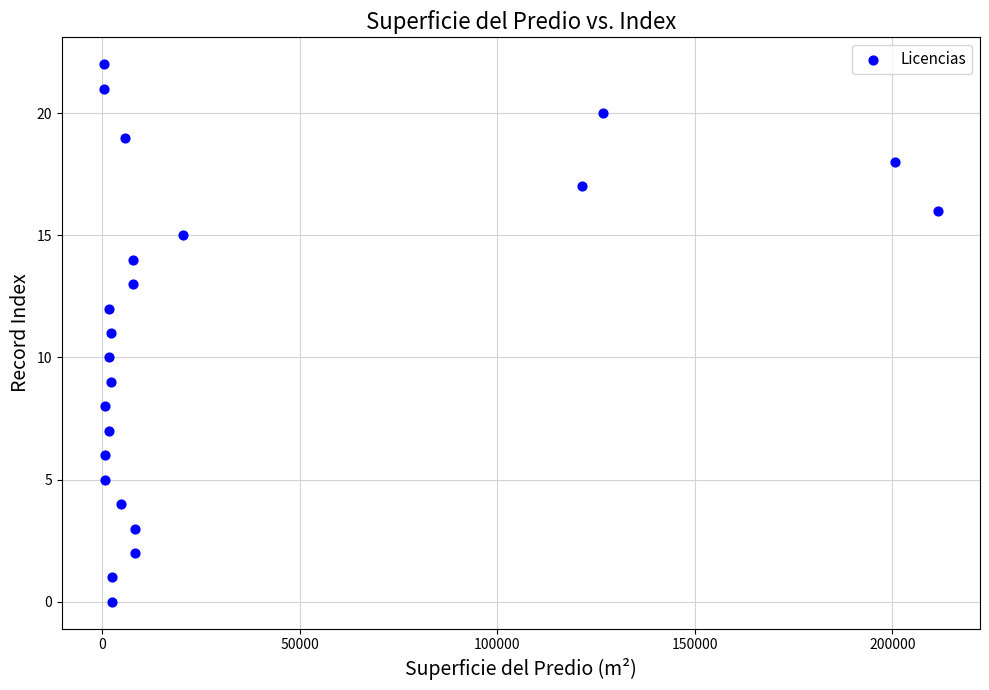

What is the range of Y values (max minus min)?

22